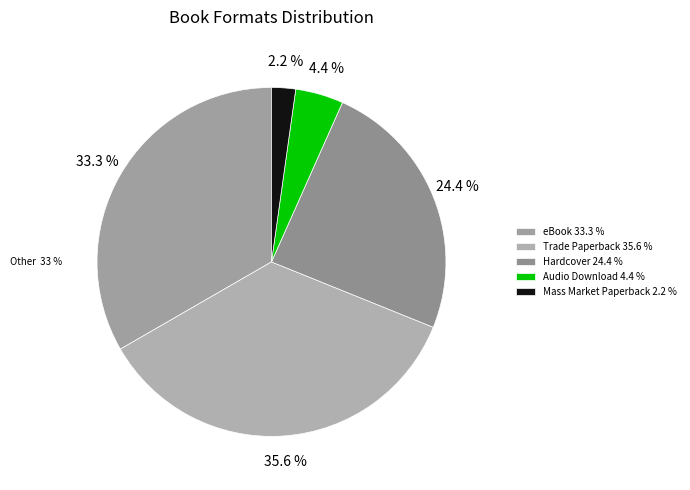

Count the number of slices in the pie.

5